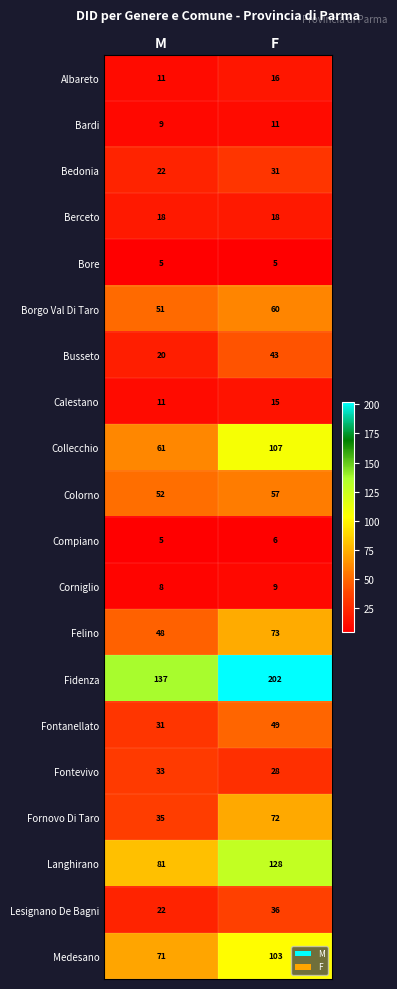

What is the spread (max minus min) of values at F?

197